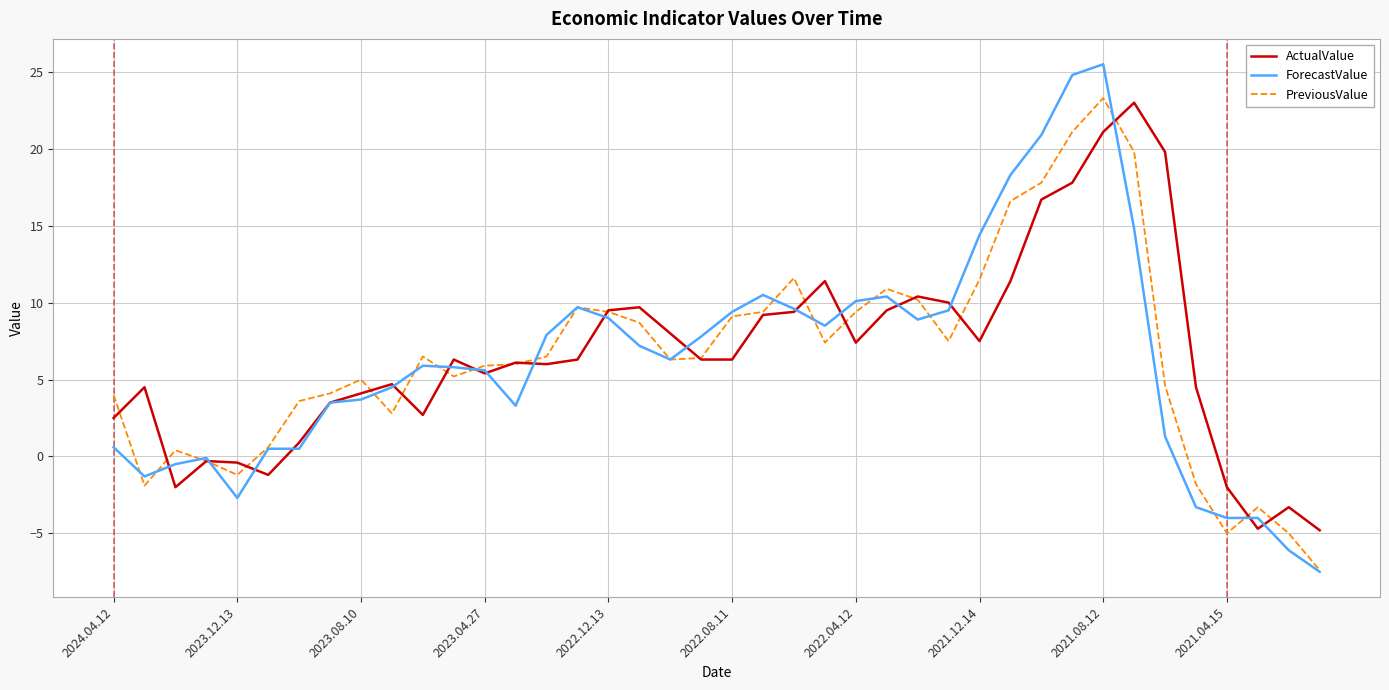

What is the lowest value of the ForecastValue series?

-7.5